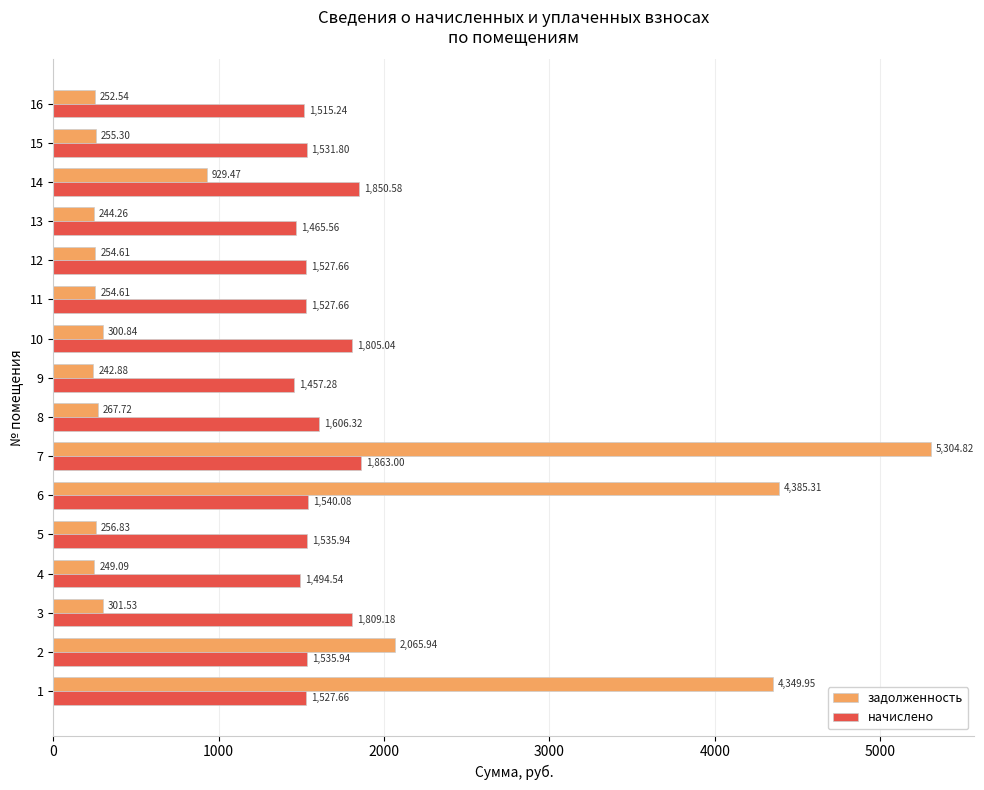

How many data points in начислено are less than 1535?

8